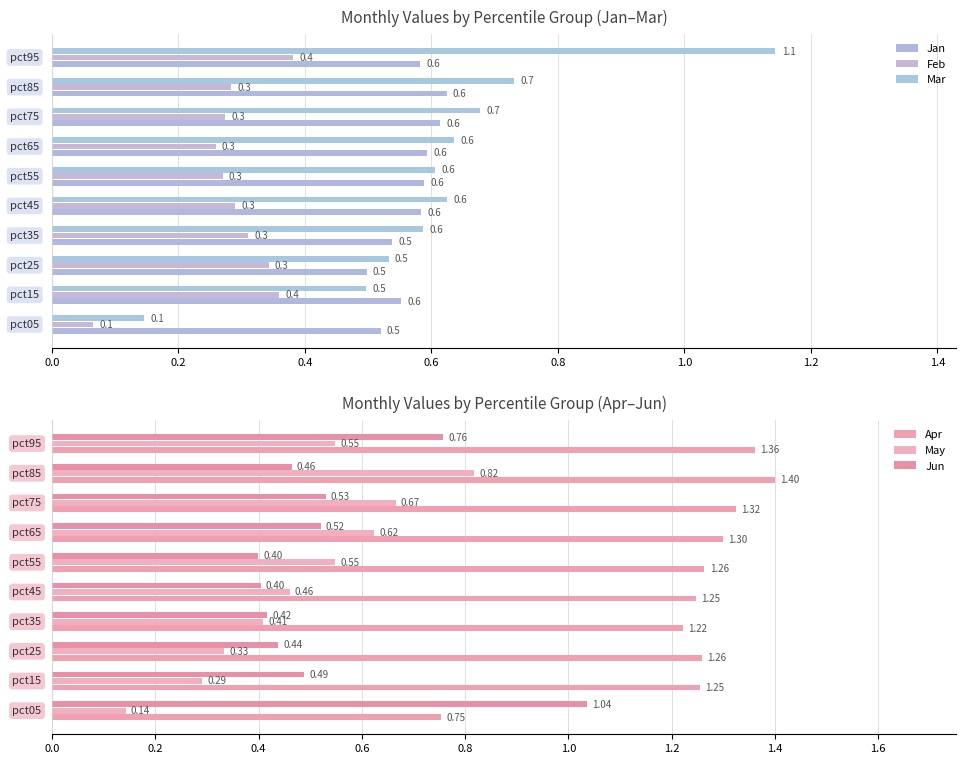

What is the maximum value for May?

0.8